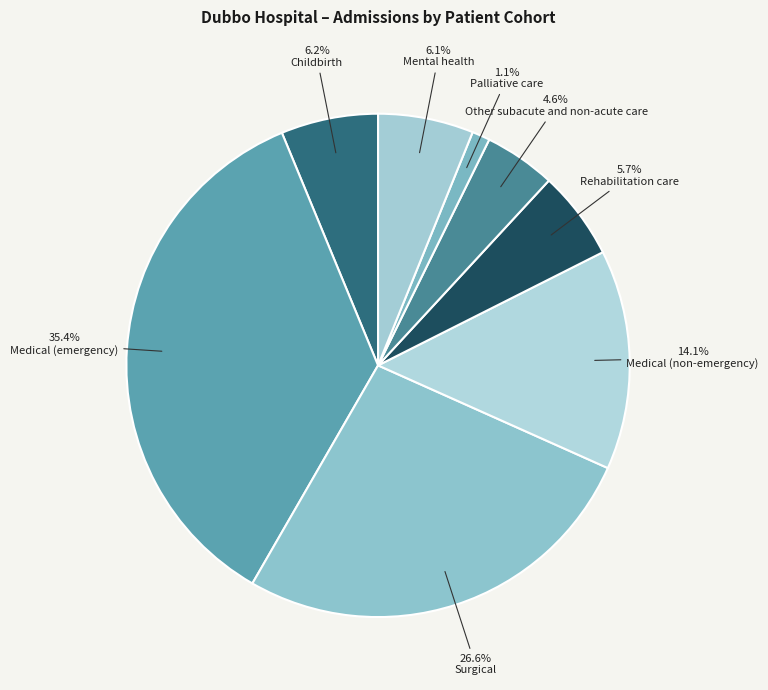

Rank the categories by value from lowest to highest.

Palliative care, Other subacute and non-acute care, Rehabilitation care, Mental health, Childbirth, Medical (non-emergency), Surgical, Medical (emergency)